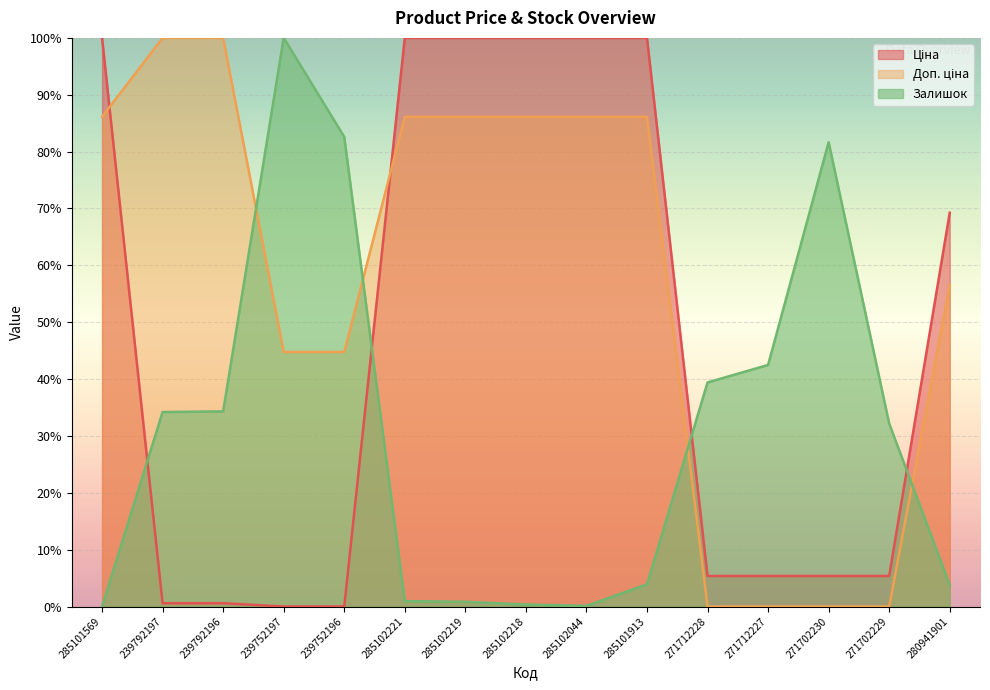

At which category is the sum across all series the highest?

285101913